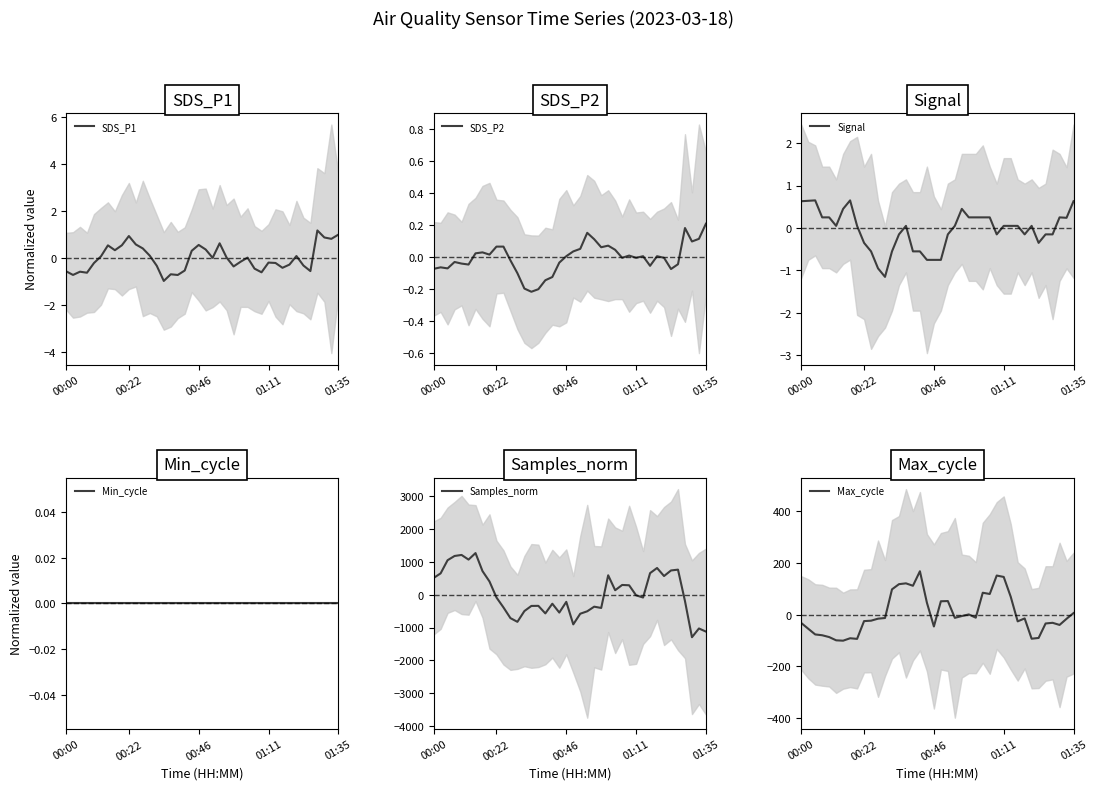

How many positive values does the Signal series have?

23